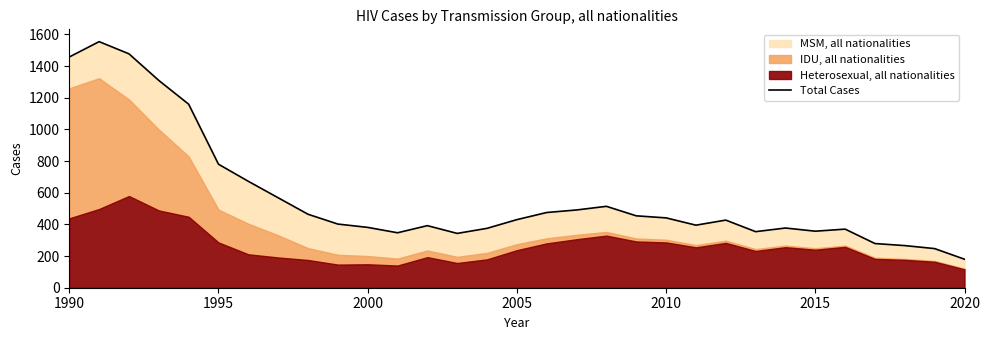

The value at 1995 is 452. True or false?

False